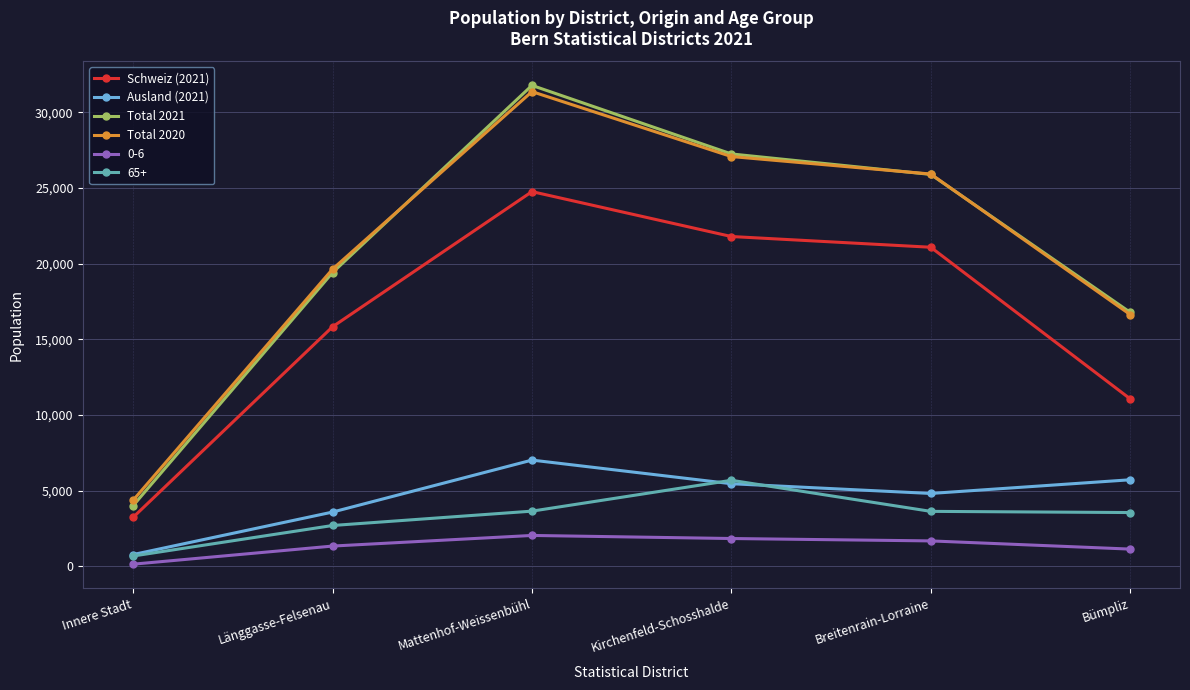

Between Kirchenfeld-Schosshalde and Breitenrain-Lorraine, which series saw the biggest shift?

65+